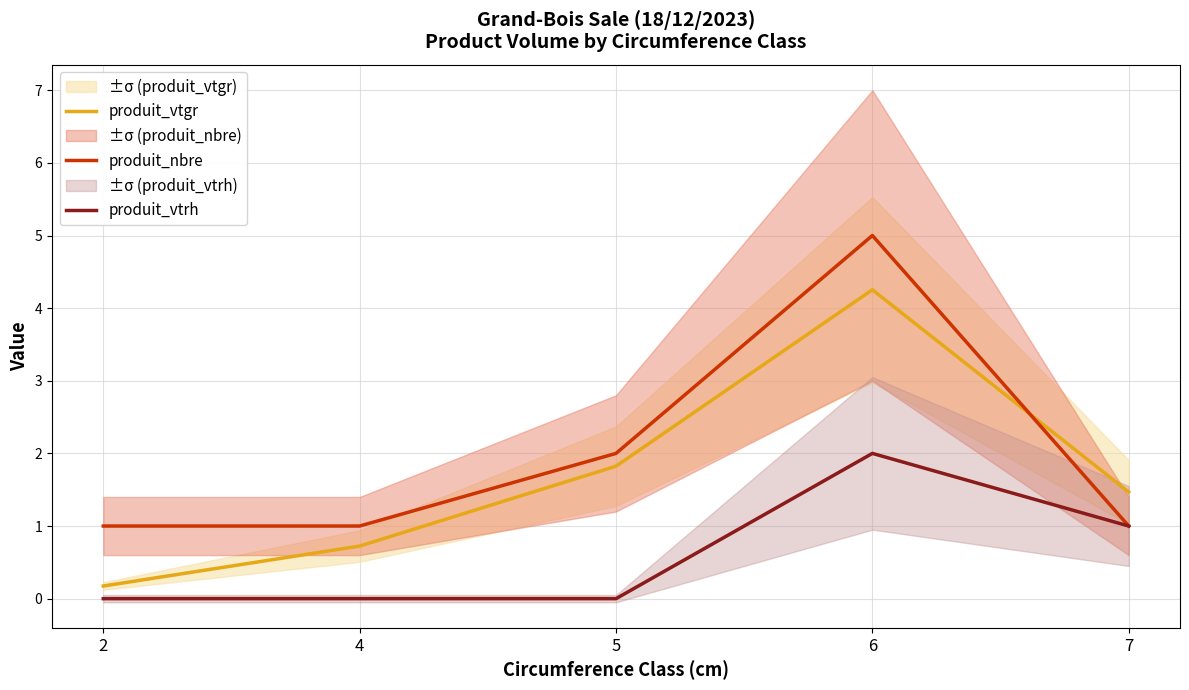

Is it true that produit_vtrh equals 0.0 at 4?

True